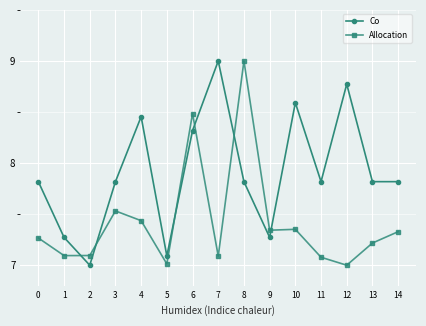

Which series has the largest total across all categories?

Co